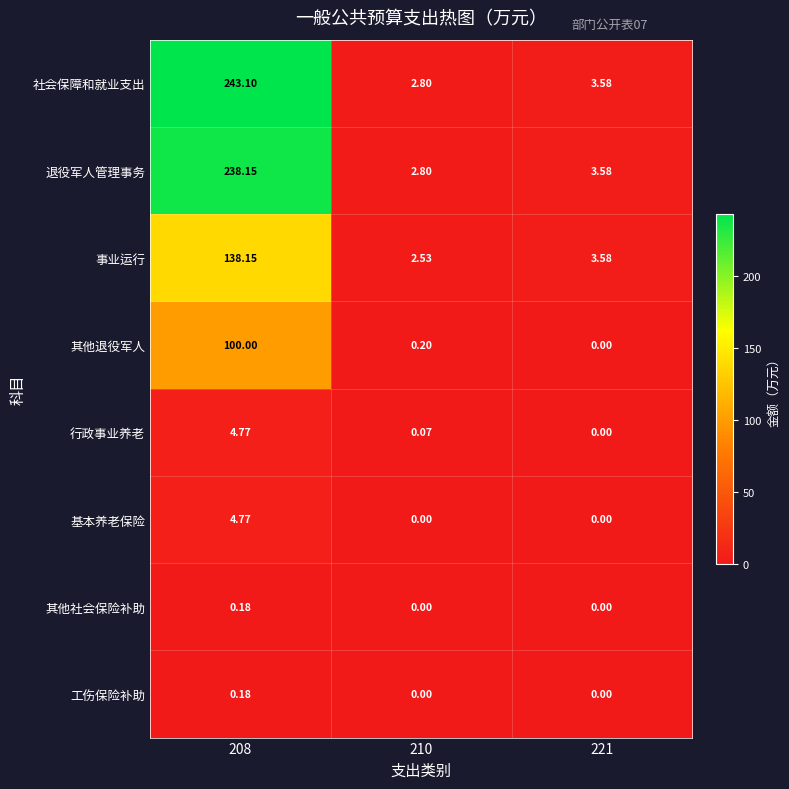

Which series has the largest total across all categories?

社会保障和就业支出